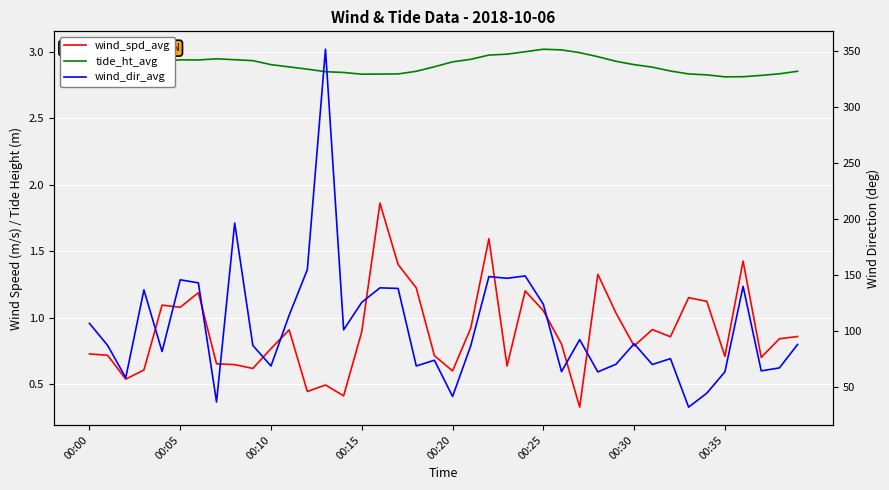

At which label does wind_spd_avg reach its peak?

16